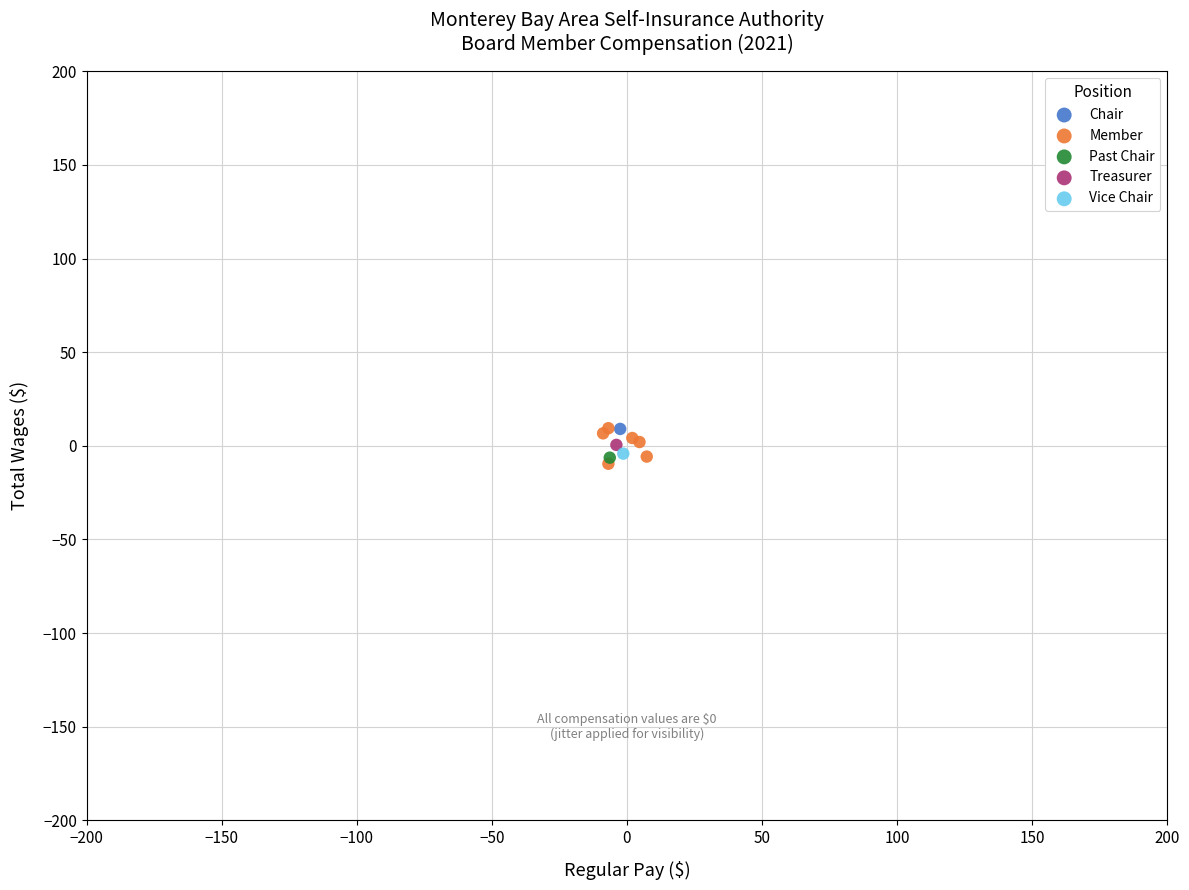

What are all the series names shown in the legend?

Chair, Member, Past Chair, Treasurer, Vice Chair